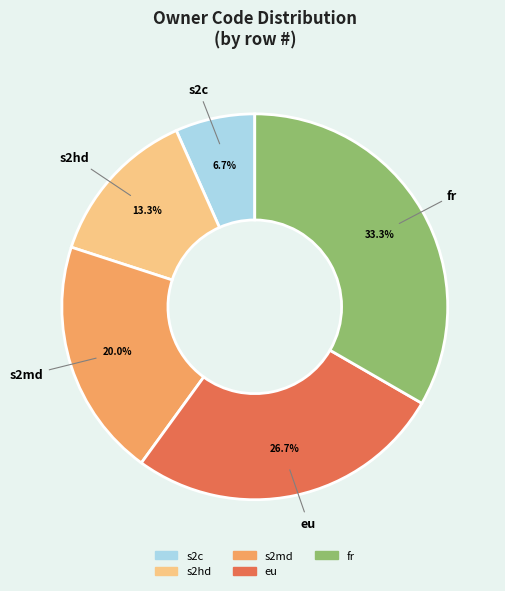

Count the number of slices in the pie.

5